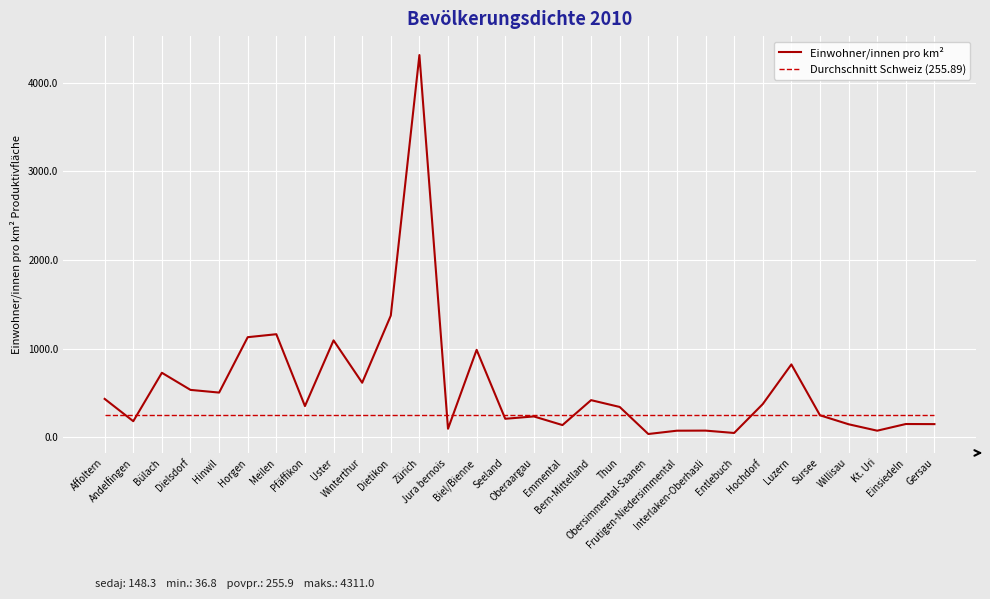

Which series has the widest spread of values?

Einwohner/innen pro km²